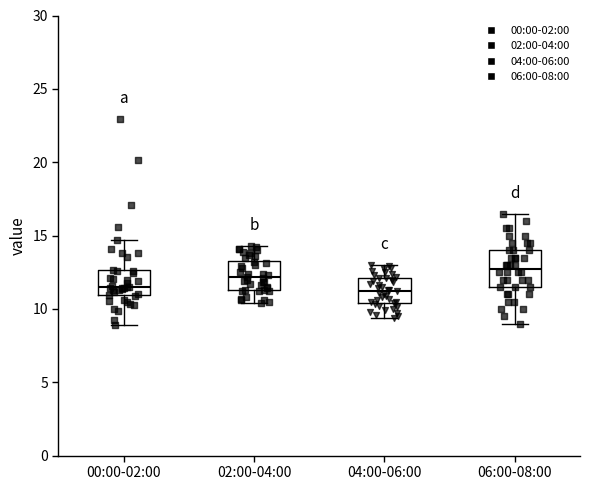

Where does the lower whisker of the box for 02:00-04:00 end on the y-axis? The values are not printed on the chart, so give them approximately, as read against the axis.

10.5